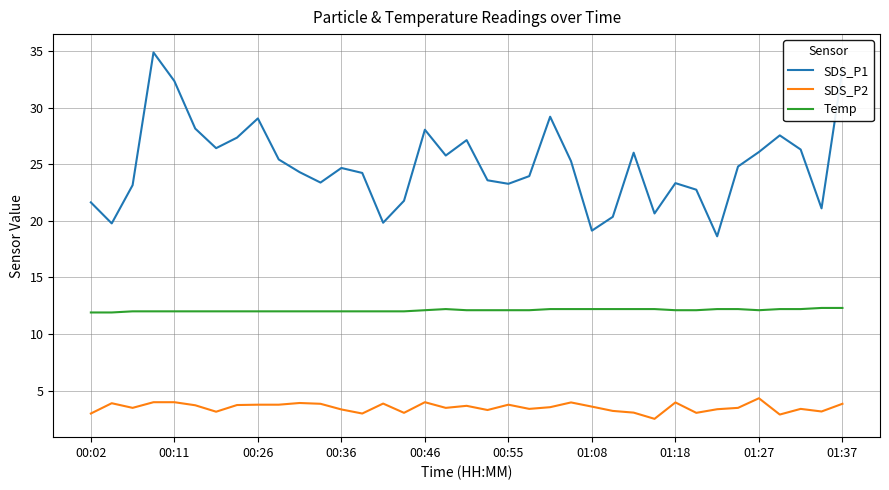

True or false: SDS_P1 and SDS_P2 cross at least once.

False